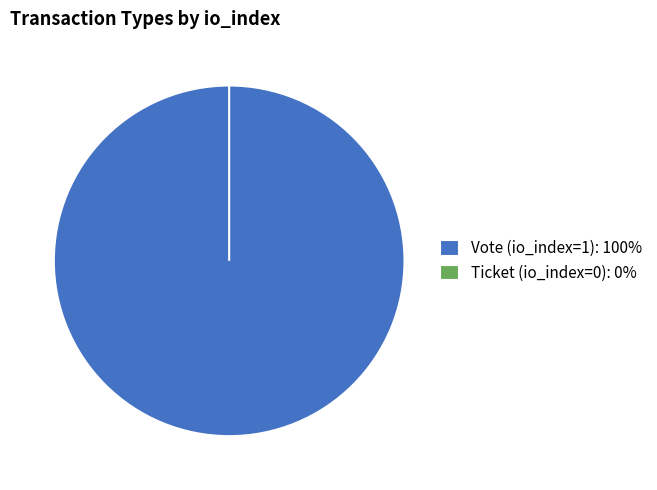

Rank the categories by value from lowest to highest.

Ticket (io_index=0), Vote (io_index=1)